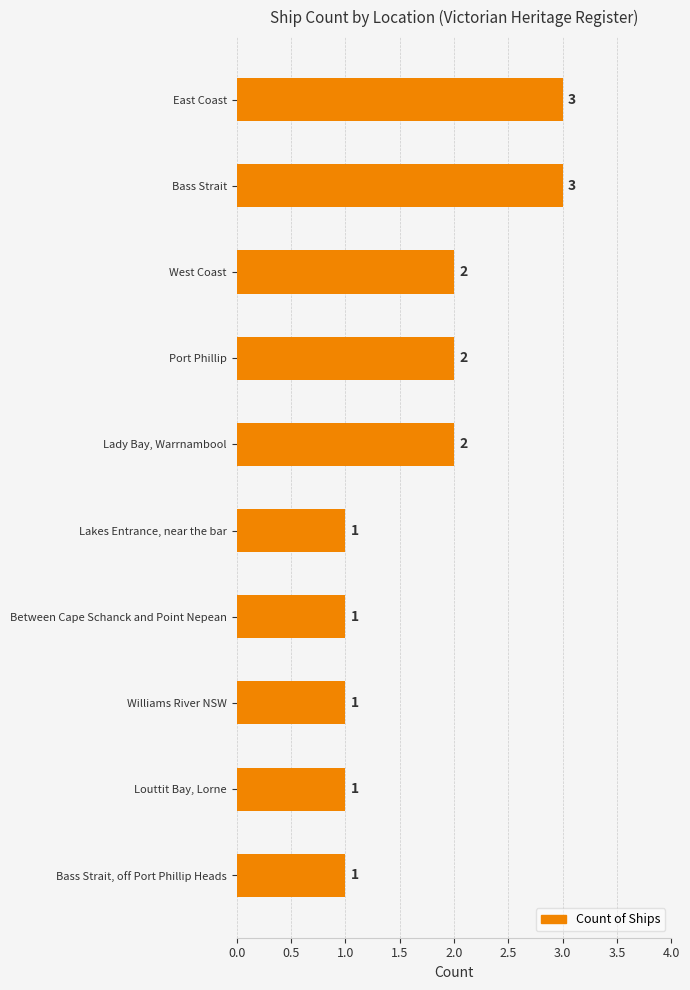

The chart shows a value of 0 at Lakes Entrance, near the bar. True or false?

False